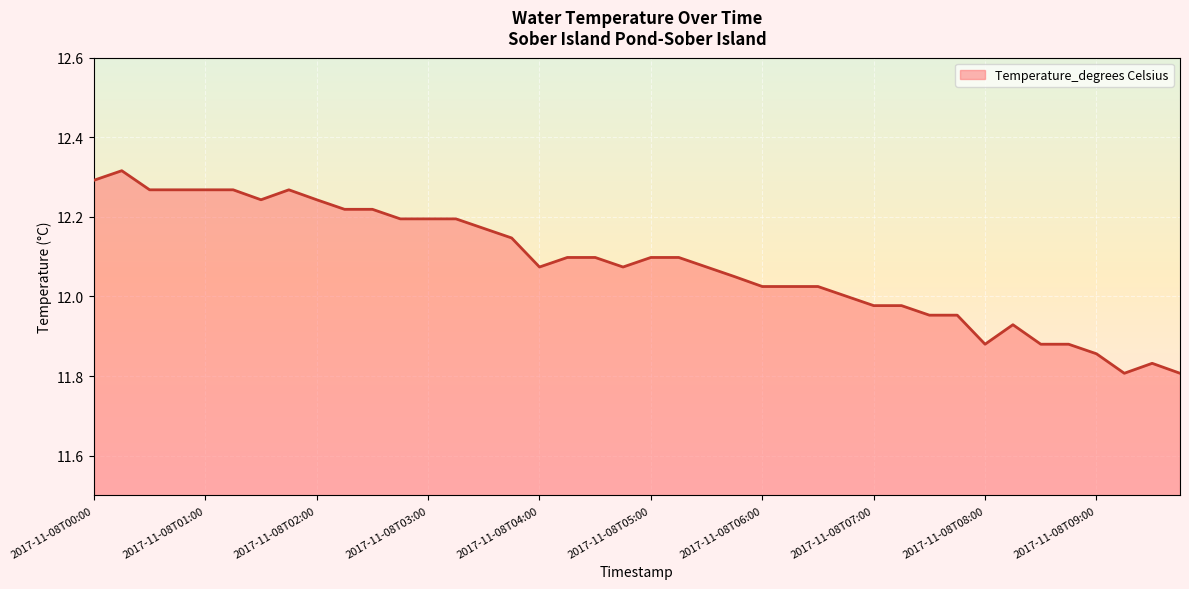

What is the value of the 12th point from the left?

12.2